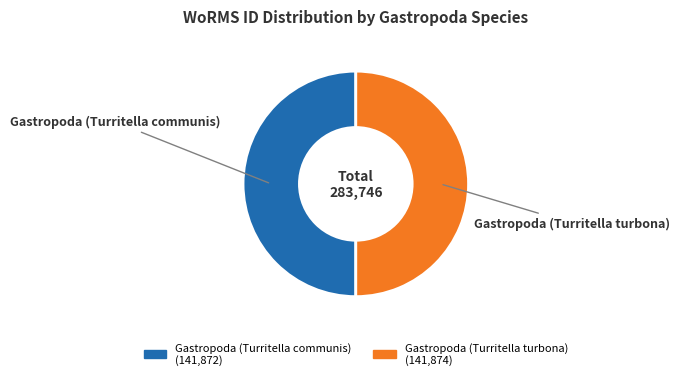

The Gastropoda (Turritella communis) slice represents 50% of the pie. True or false?

True